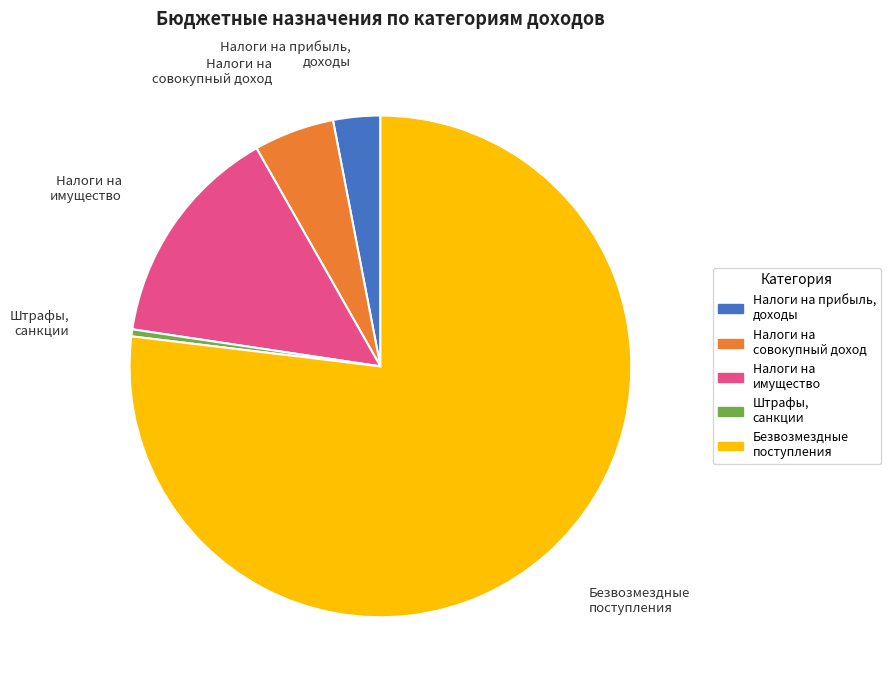

Does any single category account for the majority?

Yes